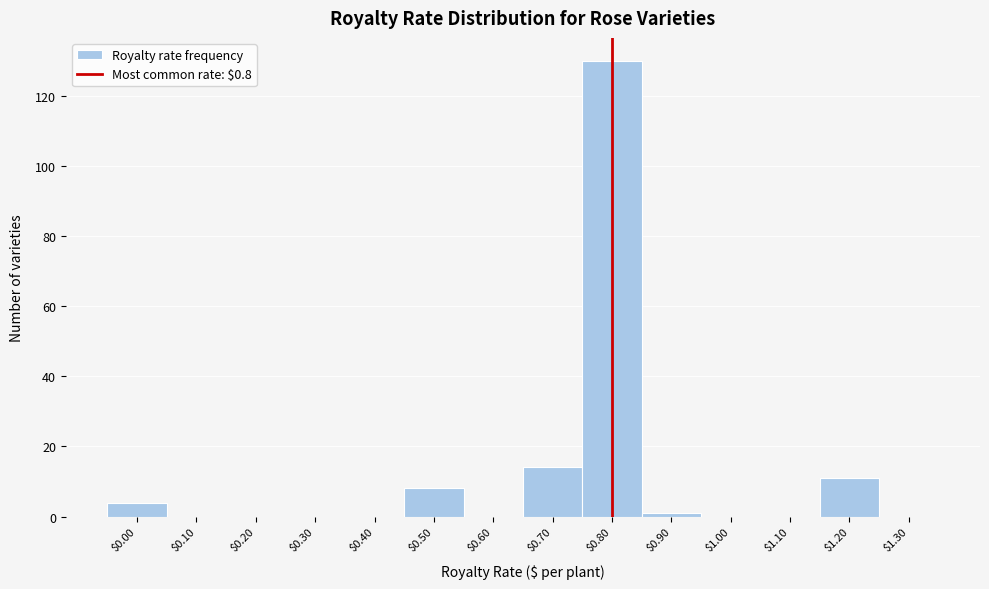

How tall is the bar that spans 0.45 to 0.55 on the x-axis? The values are not printed on the chart, so give them approximately, as read against the axis.

8